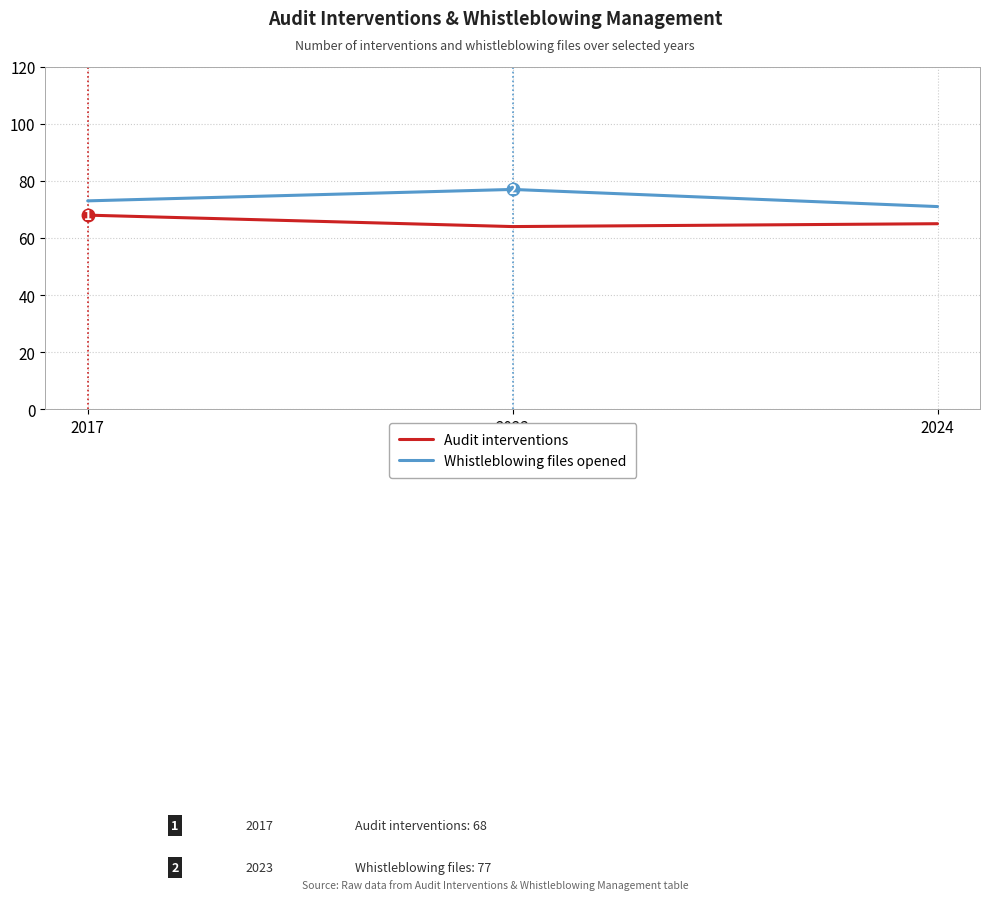

Rank the series by their maximum value, from lowest to highest.

Audit interventions, Whistleblowing files opened